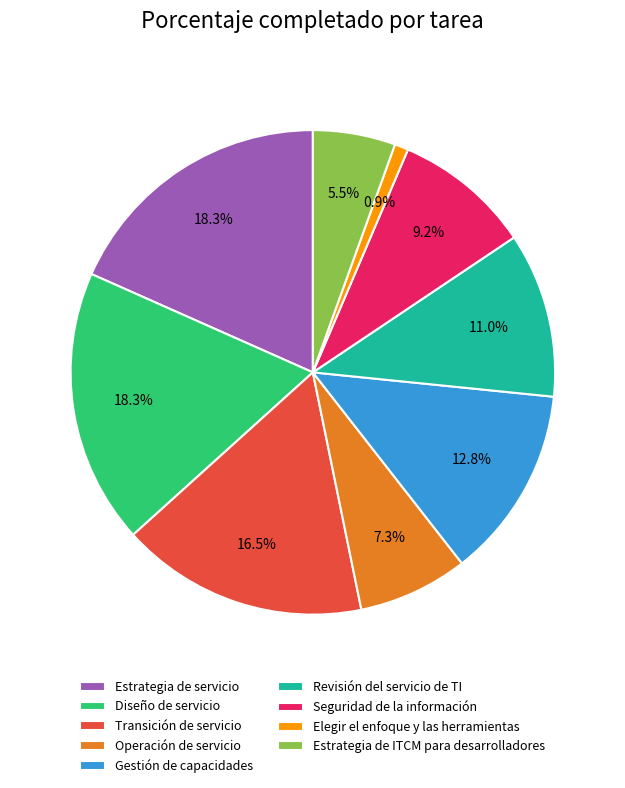

Does any single category account for the majority?

No